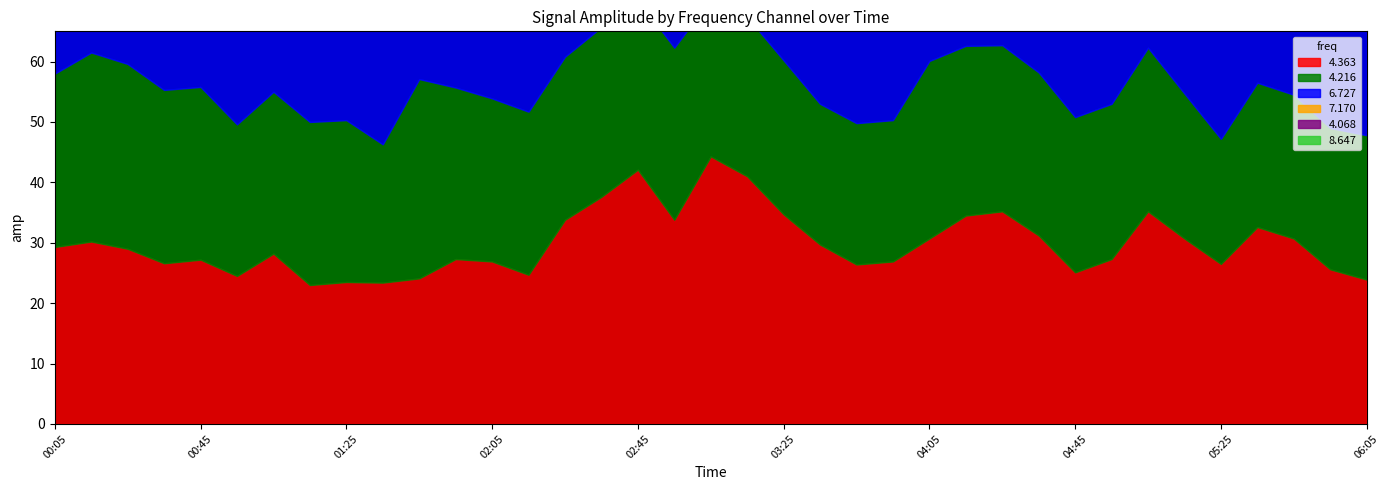

What is the difference between the second highest and minimum values in the 4.068 series?

6.3